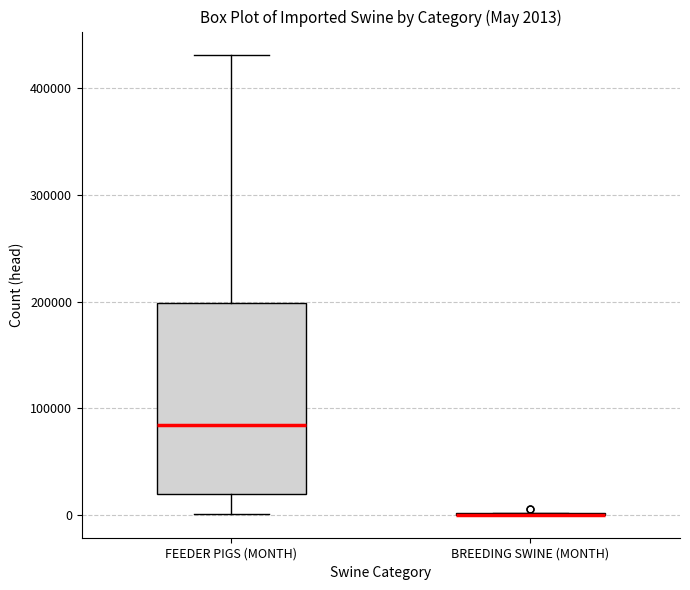

Comparing the boxes themselves (not the whiskers), which one is the tallest?

FEEDER PIGS (MONTH)